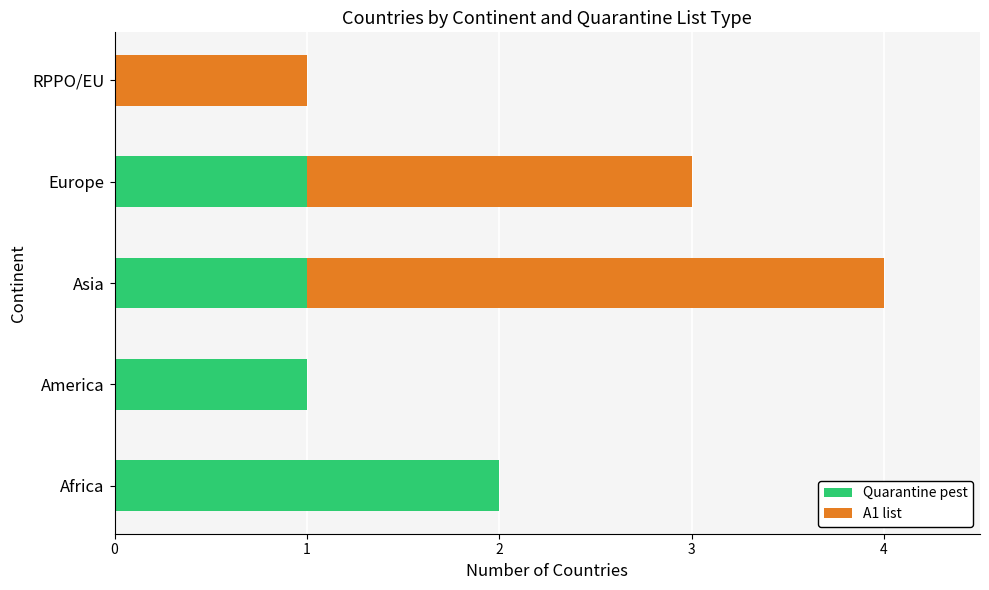

At which category is the sum across all series the highest?

Asia